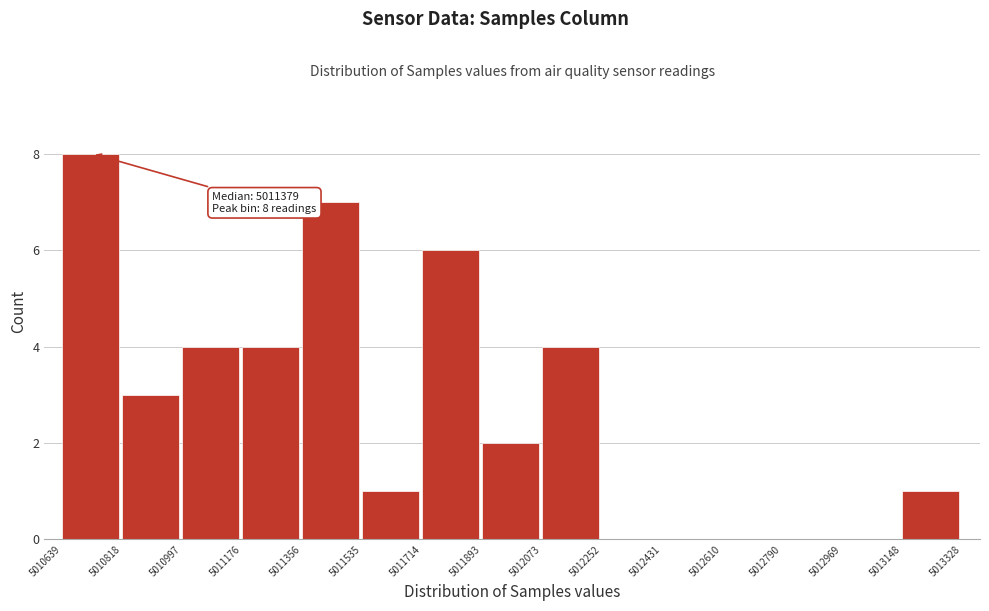

Which range on the x-axis has the tallest bar?

5010639 to 5010818